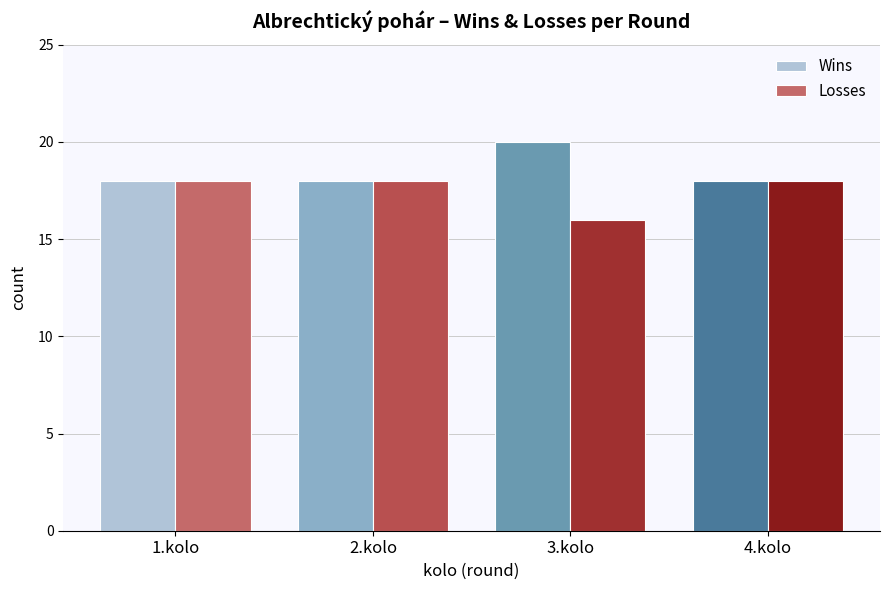

Which category has the highest value across all series?

3.kolo